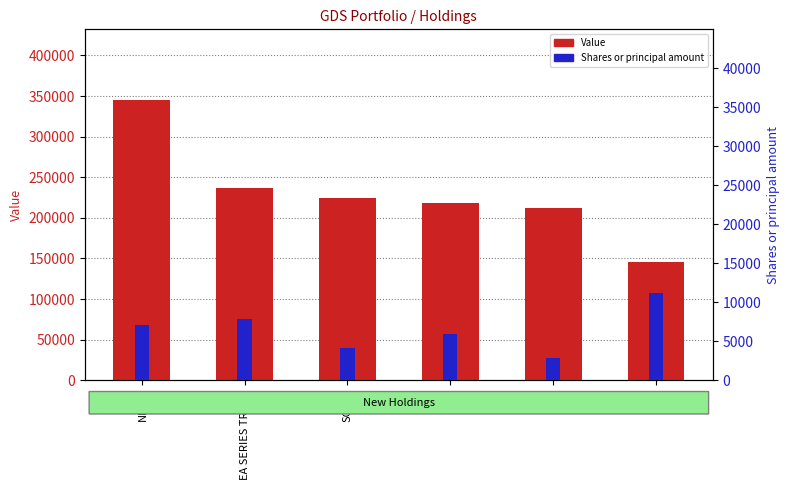

Which series changed the most between NDAQ and IYF?

Value